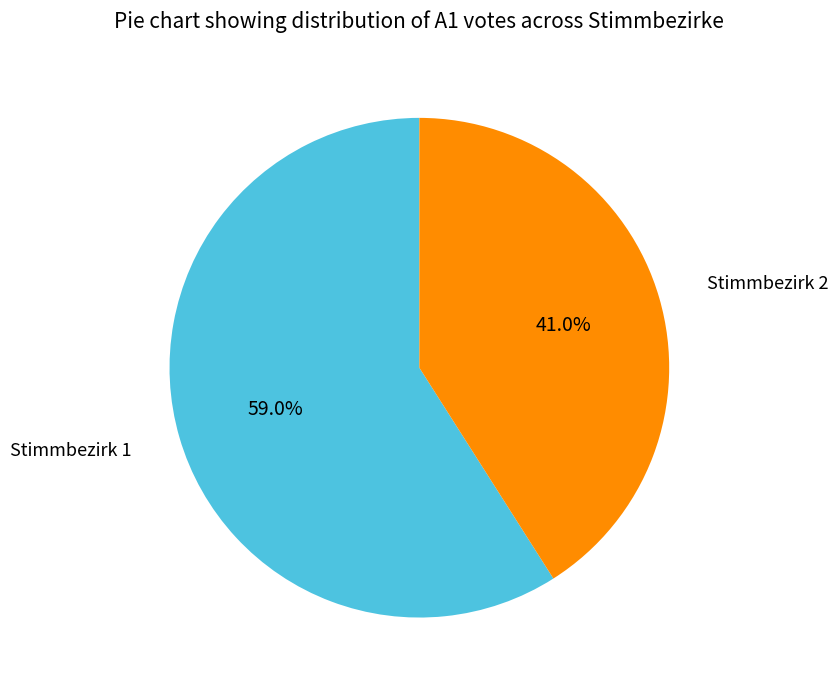

Is there a majority slice in this chart?

Yes